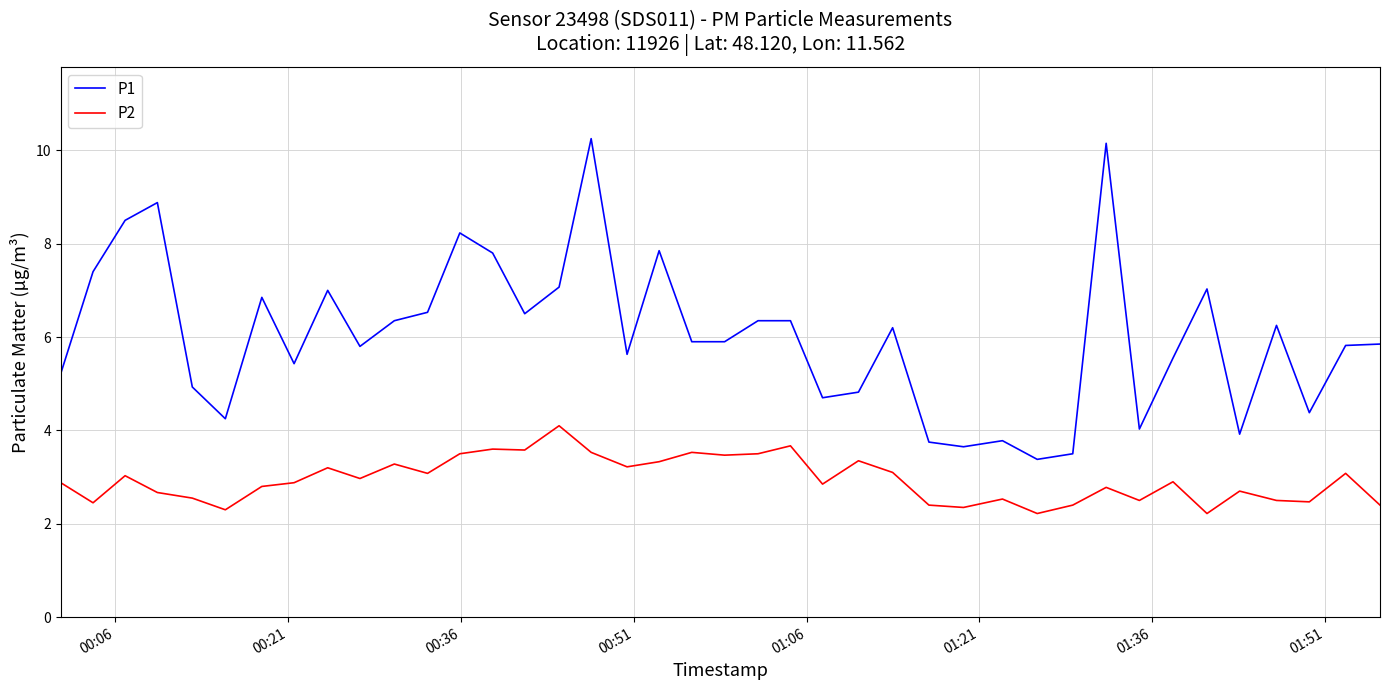

Rank the series by their average value, from highest to lowest.

P1, P2